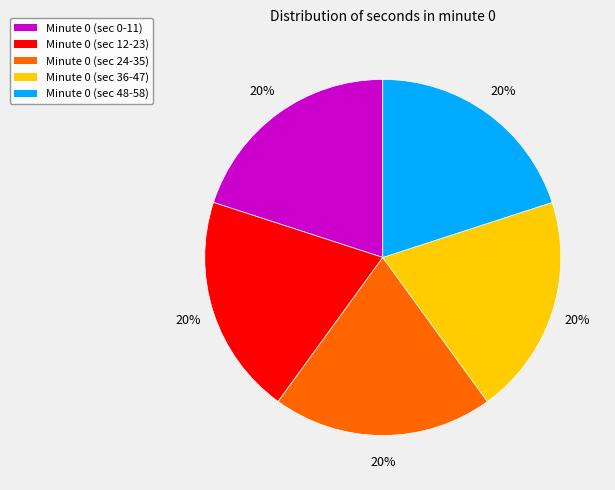

To the nearest percent, what is the average slice percentage?

20%